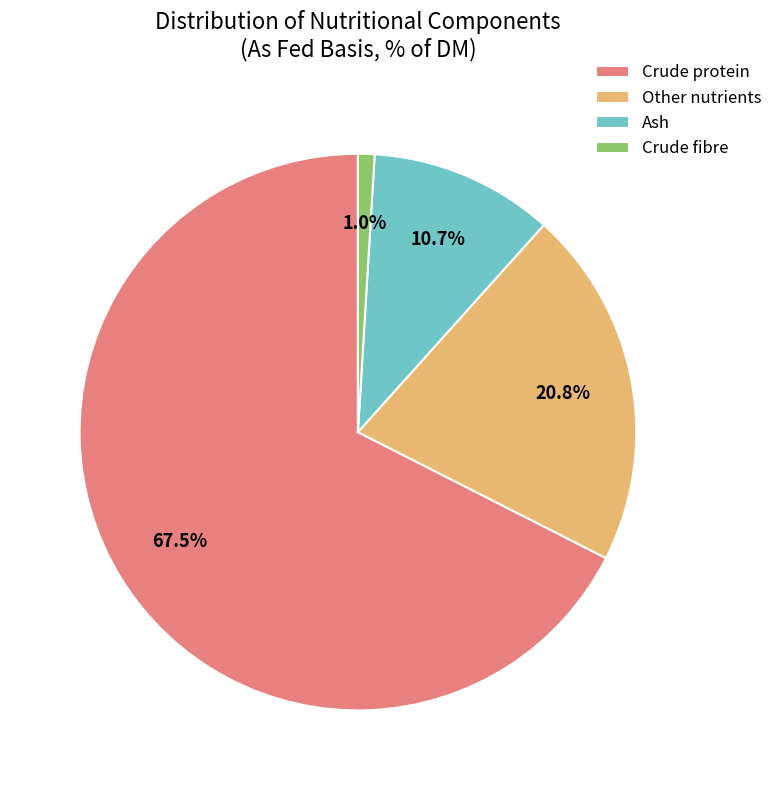

How much of the chart is everything except Crude protein?

32.5%